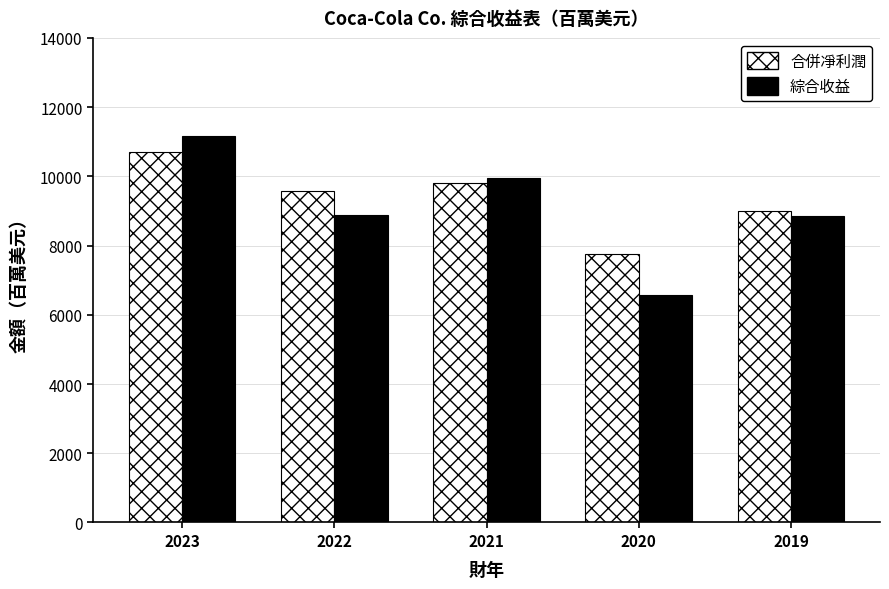

Is the value of 綜合收益 at 2022 greater than the value of 合併凈利潤 at 2021?

No